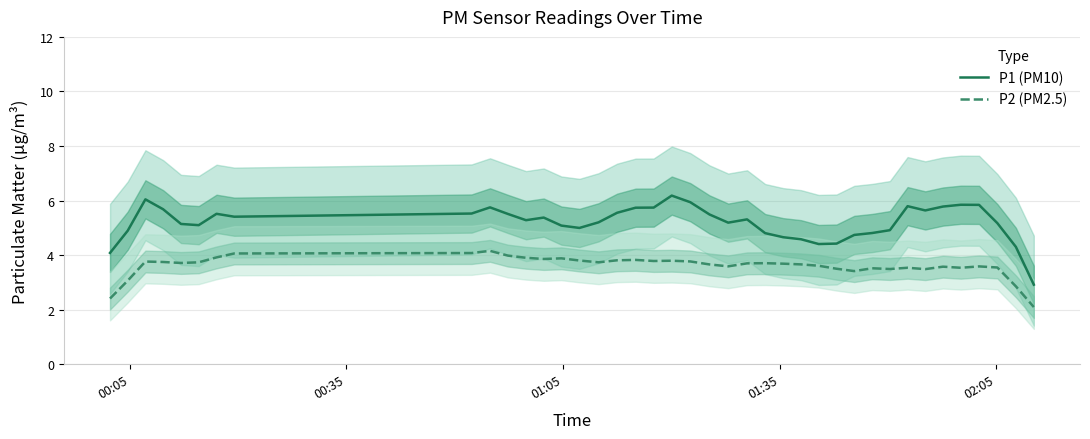

True or false: P2 (PM2.5) and P1 (PM10) intersect in this chart.

False